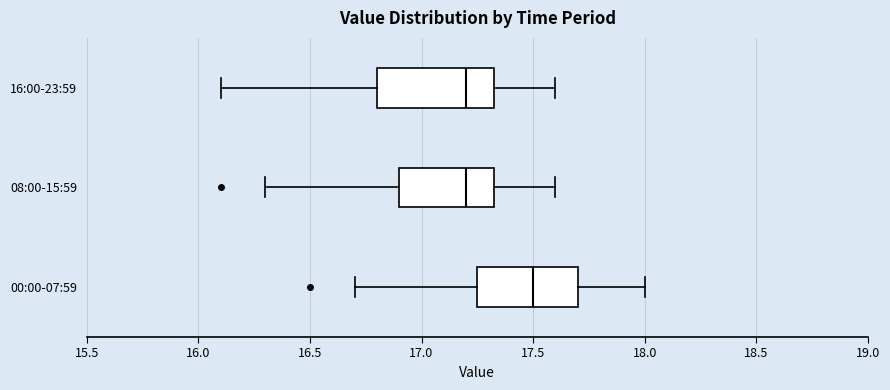

Reading bottom to top, transcribe this box plot: for each box, give where its median line is, the range the box spans, and where its two whiskers end, as read against the x-axis. The values are not printed on the chart, so give them approximately, as read against the axis.

00:00-07:59: median 17.50, box 17.25 to 17.70, whiskers 16.70 to 18.00
08:00-15:59: median 17.20, box 16.90 to 17.35, whiskers 16.30 to 17.60
16:00-23:59: median 17.20, box 16.80 to 17.35, whiskers 16.10 to 17.60